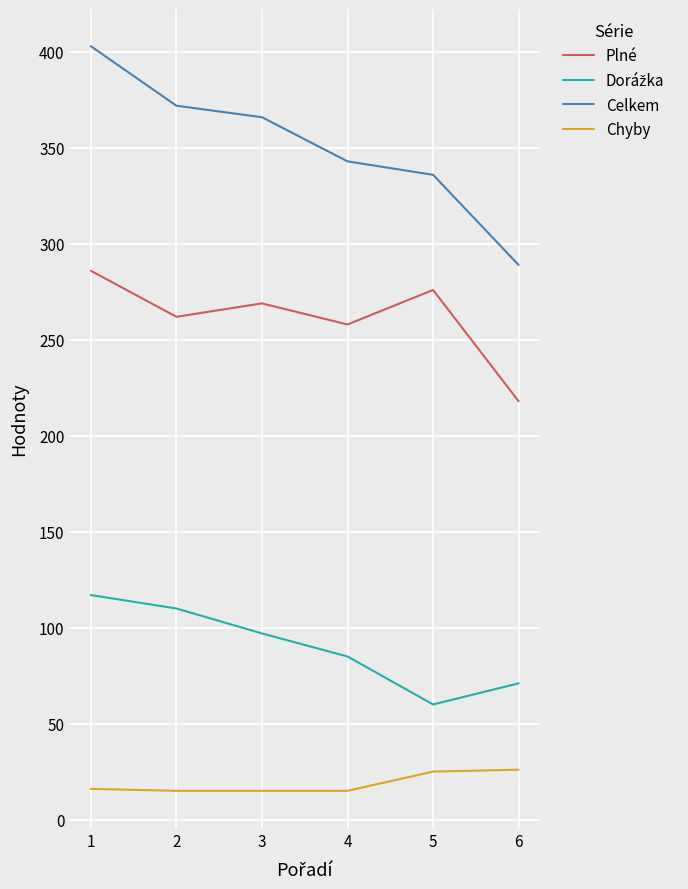

Between 4 and 6, which series saw the biggest shift?

Celkem